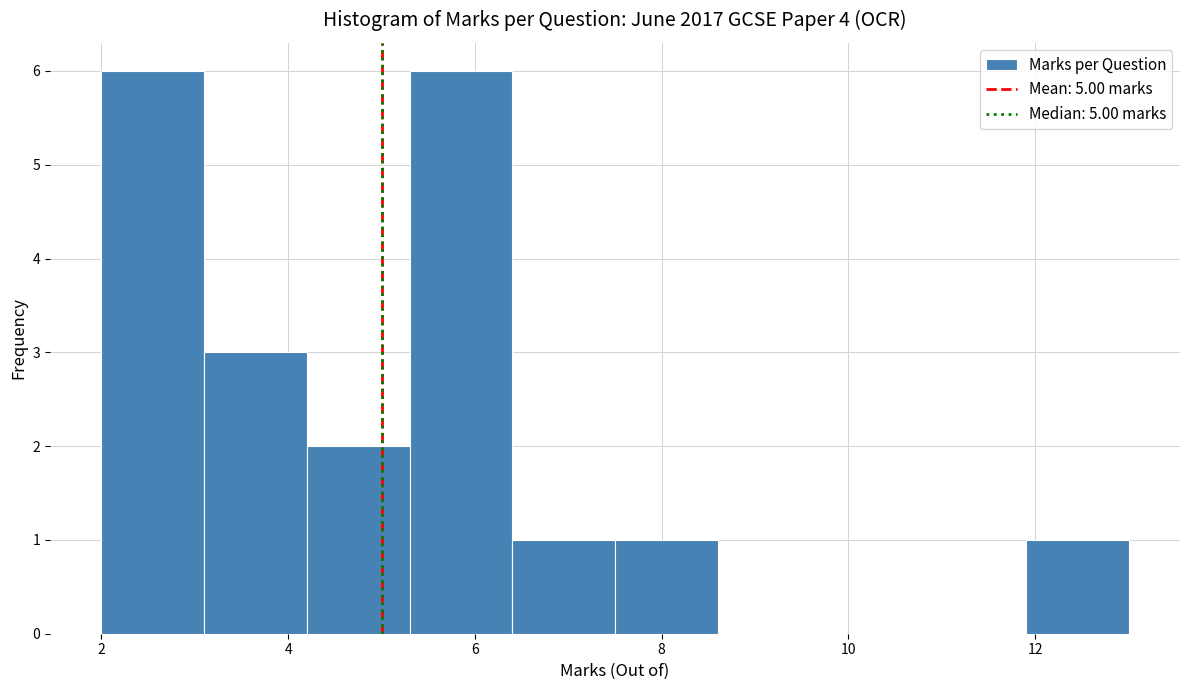

Reading left to right, list every bar in this chart as the range it spans on the x-axis followed by its height. Neither the bar edges nor the heights are printed on the chart, so give them approximately, as read against the axes.

2.0 to 3.1: 6
3.1 to 4.2: 3
4.2 to 5.3: 2
5.3 to 6.4: 6
6.4 to 7.5: 1
7.5 to 8.6: 1
8.6 to 9.7: 0
9.7 to 10.8: 0
10.8 to 11.9: 0
11.9 to 13.0: 1